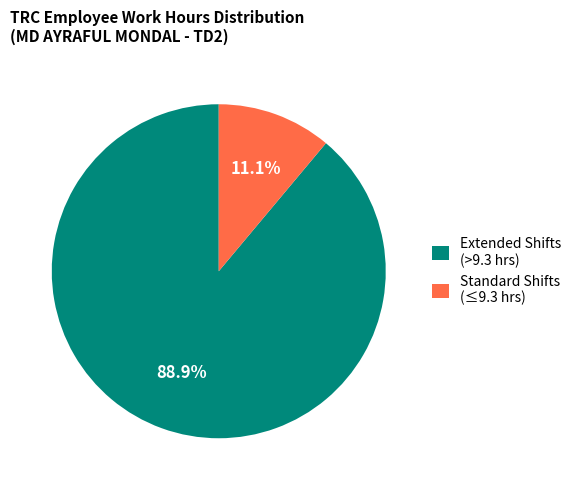

Is there any slice that represents more than half of the pie?

Yes